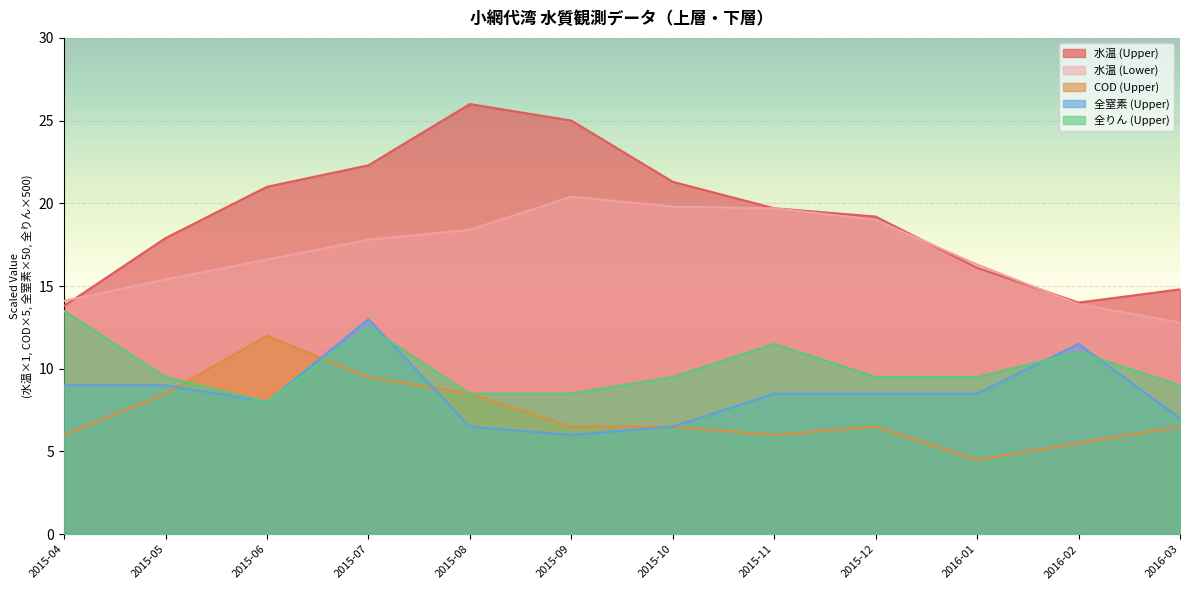

Which category has the highest value in the COD (Upper) series?

2015-06